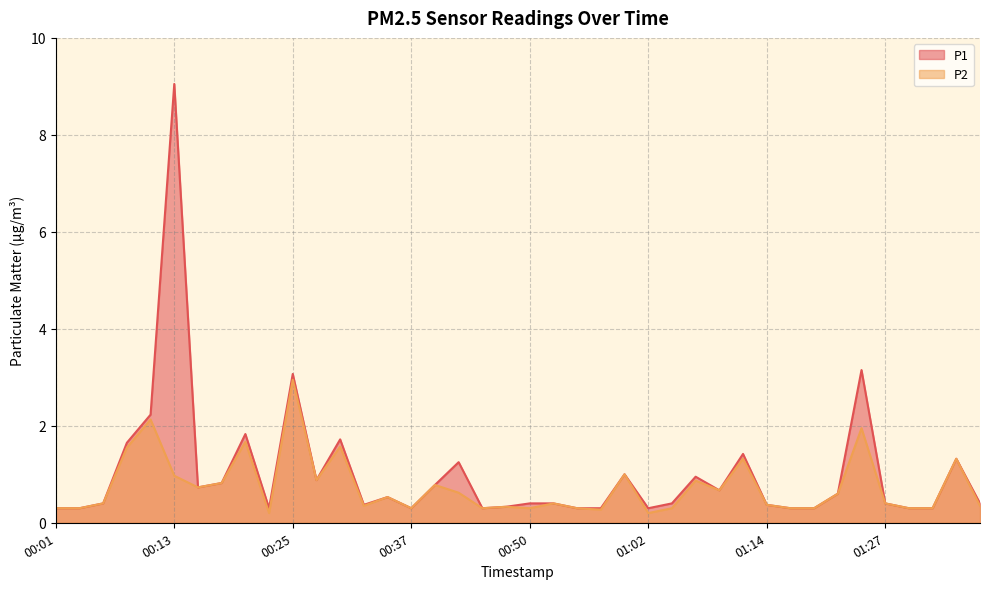

What is the label of the 16th point from the left?

00:37